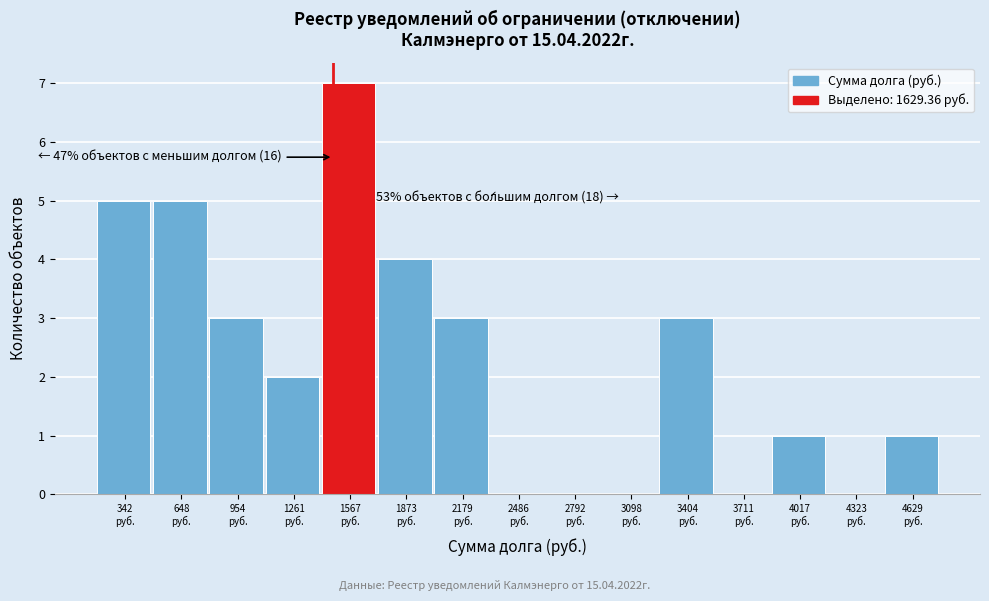

What is the sum of all values?

34